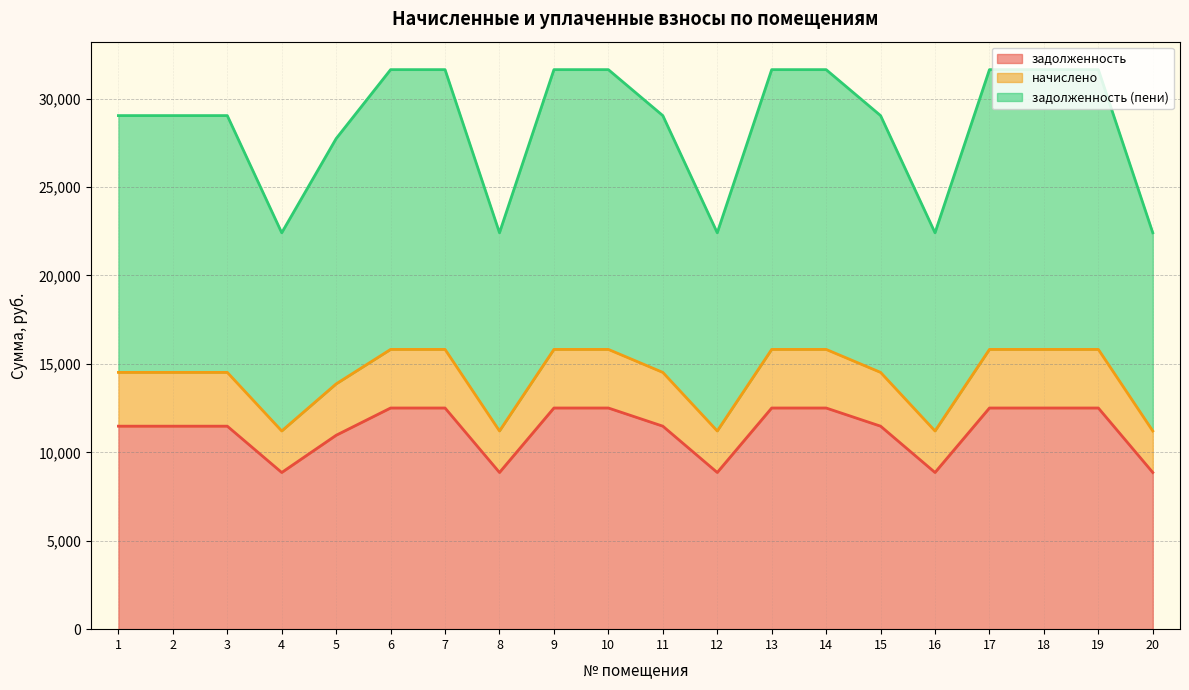

Rank the categories by задолженность value from highest to lowest.

6, 7, 9, 10, 13, 14, 17, 18, 19, 1, 2, 3, 11, 15, 5, 4, 8, 12, 16, 20